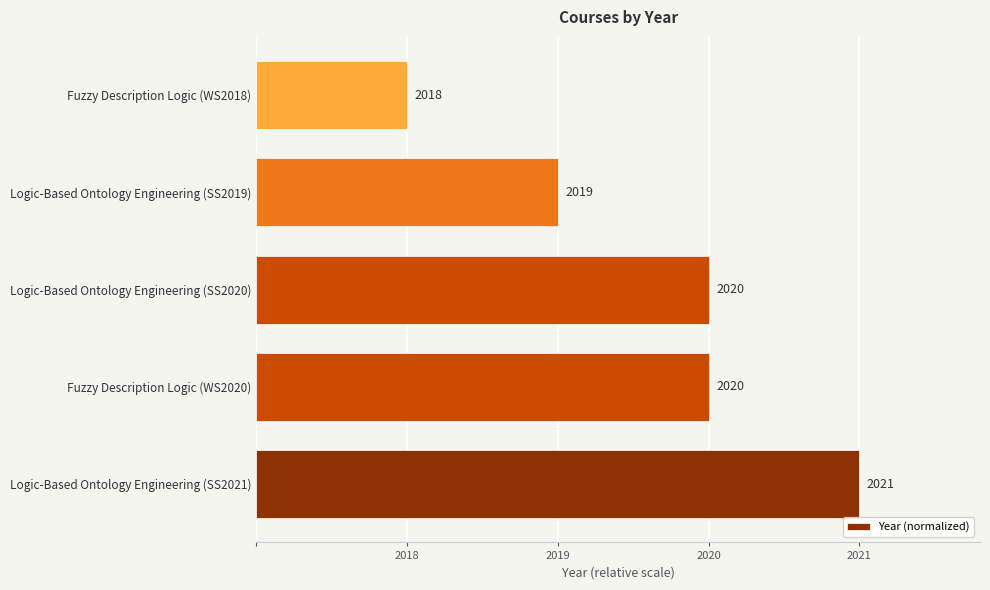

Are the bars horizontal?

Yes